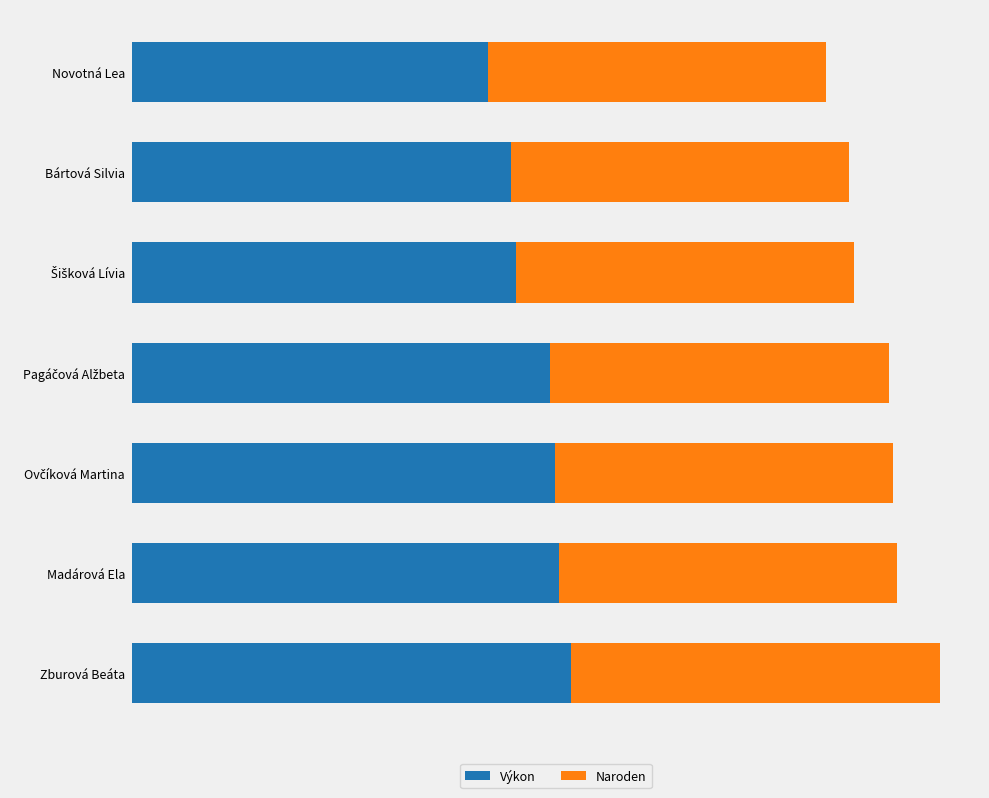

What are all the series names shown in the legend?

Výkon, Naroden